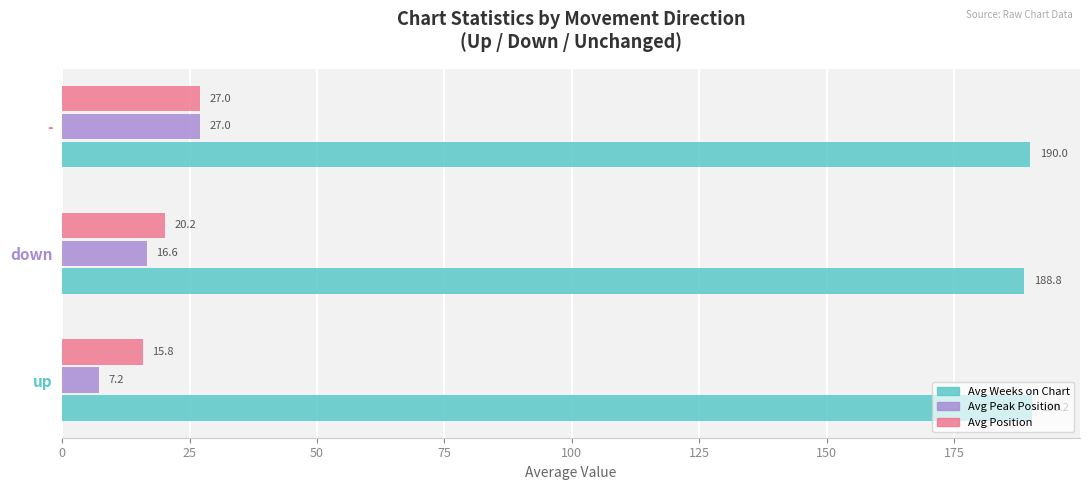

Rank the categories by Avg Peak Position value from lowest to highest.

up, down, -